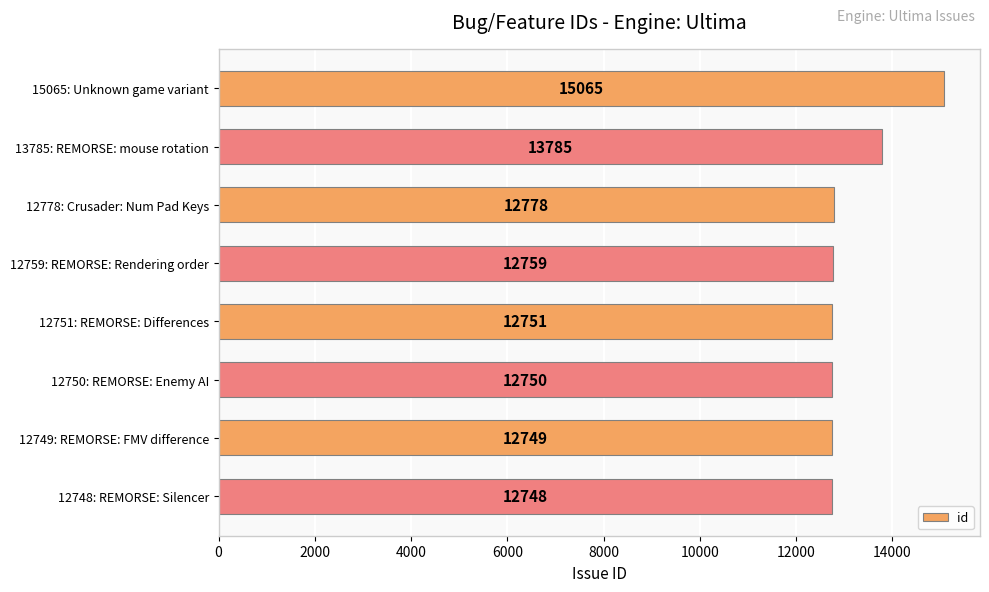

What is the difference between the values at 12750: REMORSE: Enemy AI and 12759: REMORSE: Rendering order?

9